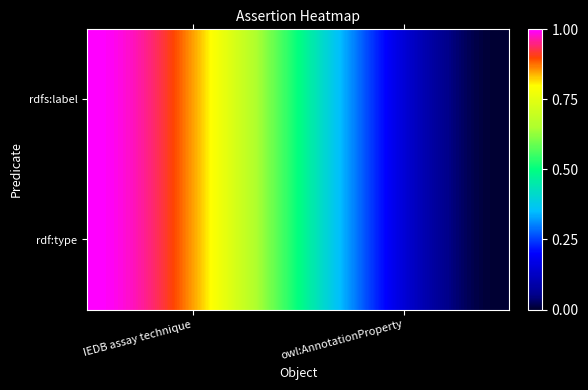

What is the maximum value shown in the chart?

1.0